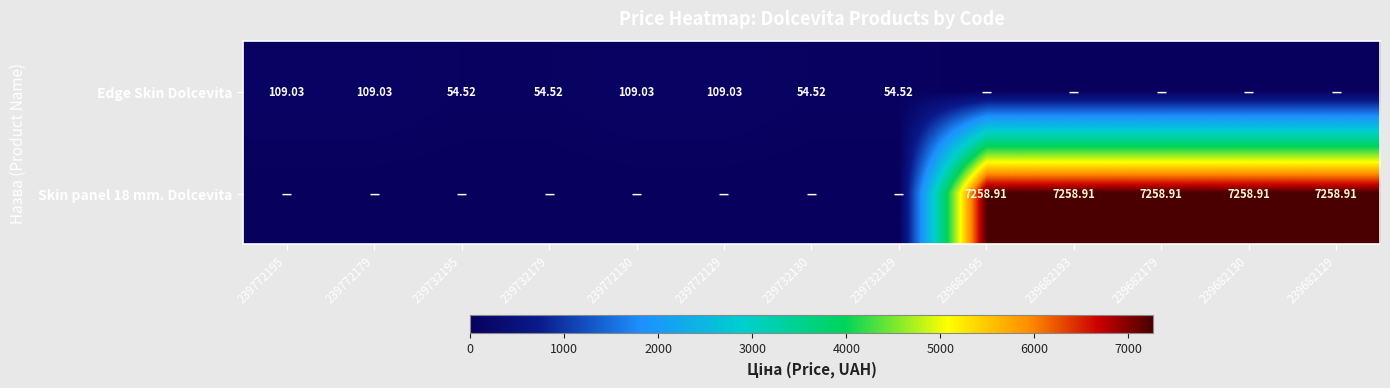

What is the average value of the Skin panel 18 mm. Dolcevita series?

2791.9